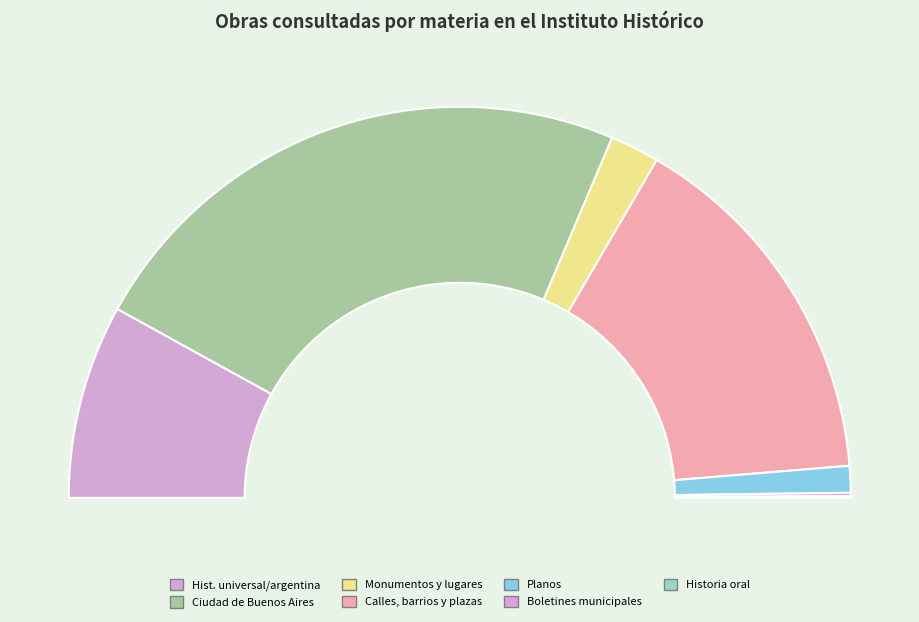

Rank the categories by value from lowest to highest.

Historia oral, Boletines municipales, actas, memoria, Planos, Monumentos y lugares históricos, Historia universal e historia argentina, Calles, barrios y plazas, Ciudad de Buenos Aires